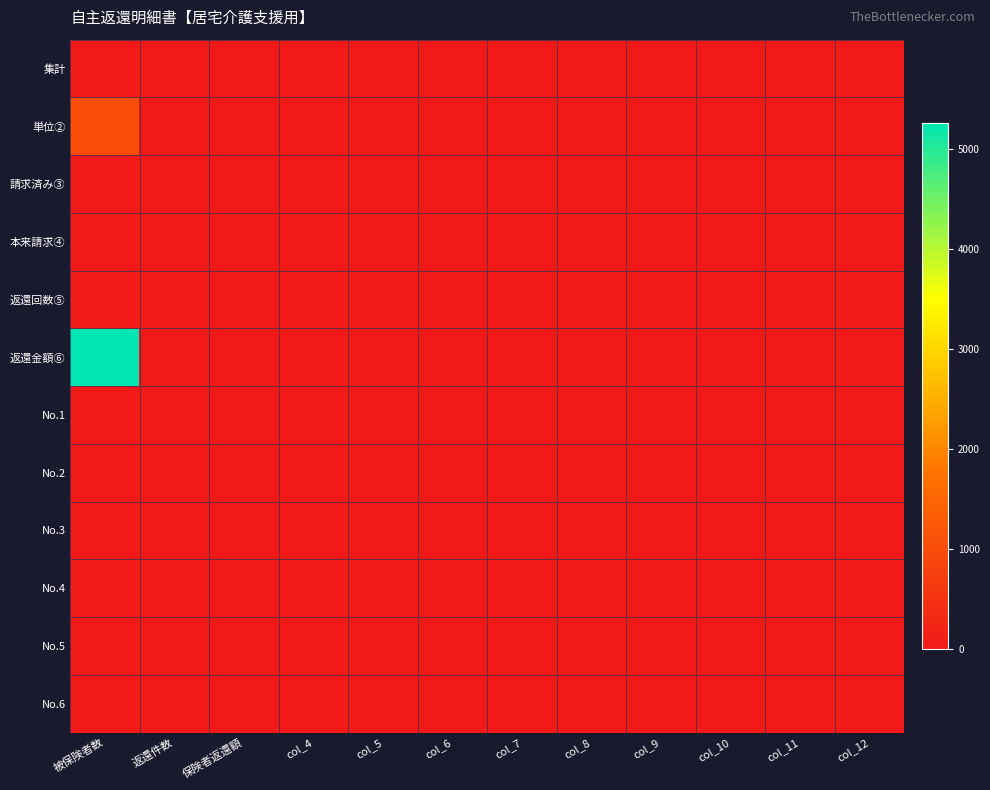

Which series changed the most between col_9 and col_10?

集計